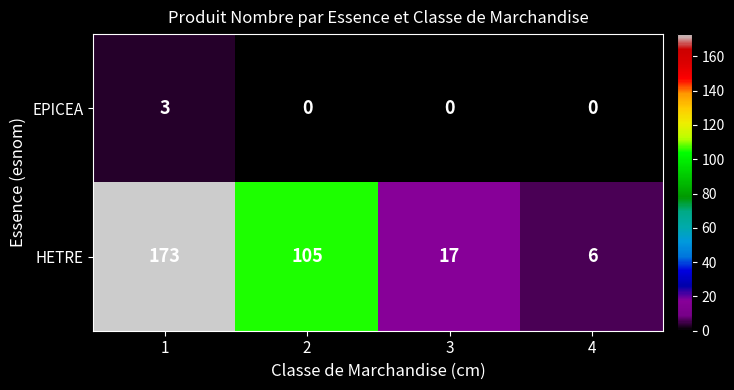

Reading right to left, extract all data points from this chart.

EPICEA: 4=0	3=0	2=0	1=3
HETRE: 4=6	3=17	2=105	1=173